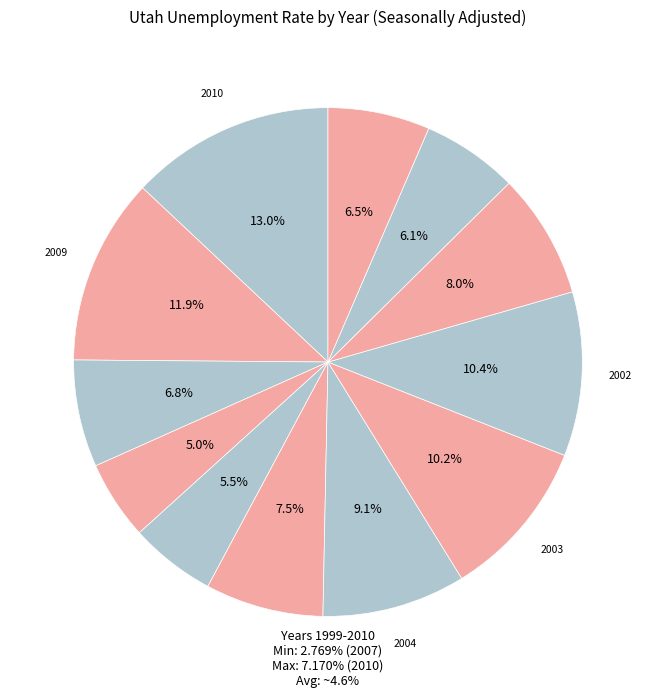

Count the number of slices in the pie.

12